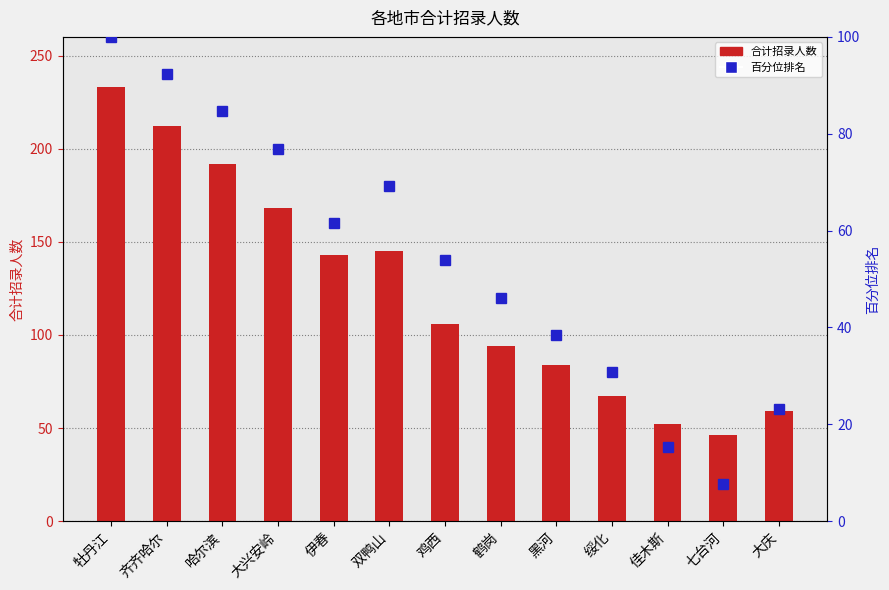

Where is 百分位排名 nearest to the value 53?

鸡西